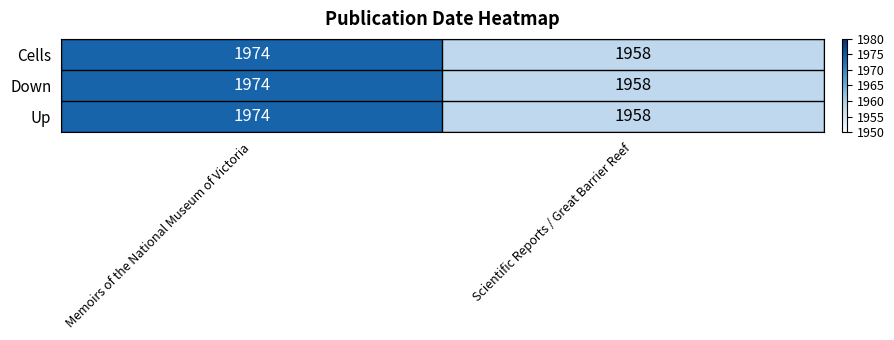

What is the difference between the Up values at Scientific Reports / Great Barrier Reef and Memoirs of the National Museum of Victoria?

16